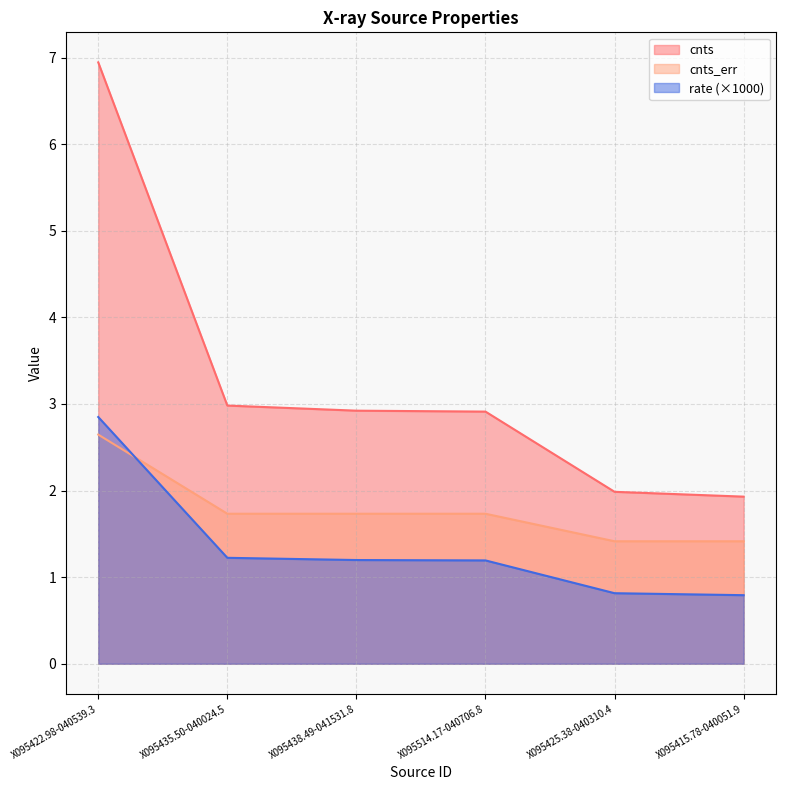

What is the label of the 3rd point from the left?

X095438.49-041531.8